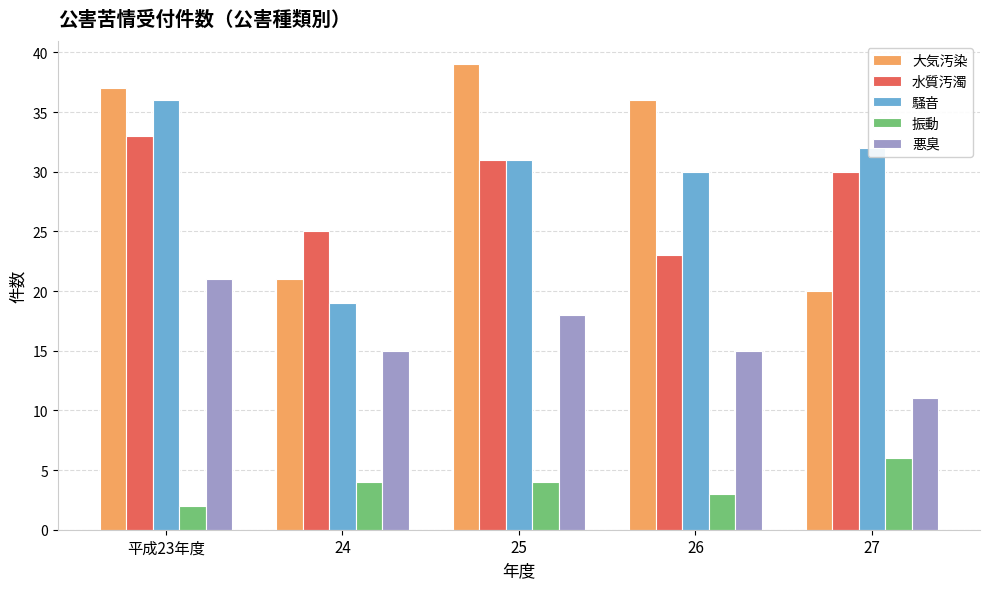

What are all the series names shown in the legend?

大気汚染, 水質汚濁, 騒音, 振動, 悪臭